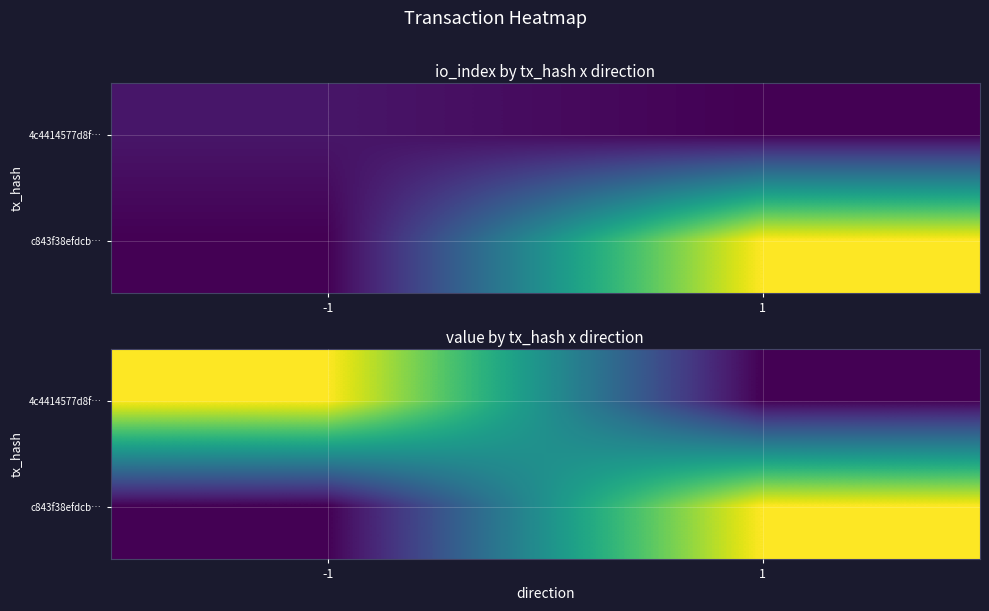

Is the value of c843f38efdcb… at -1 greater than the value of 4c4414577d8f… at -1?

No